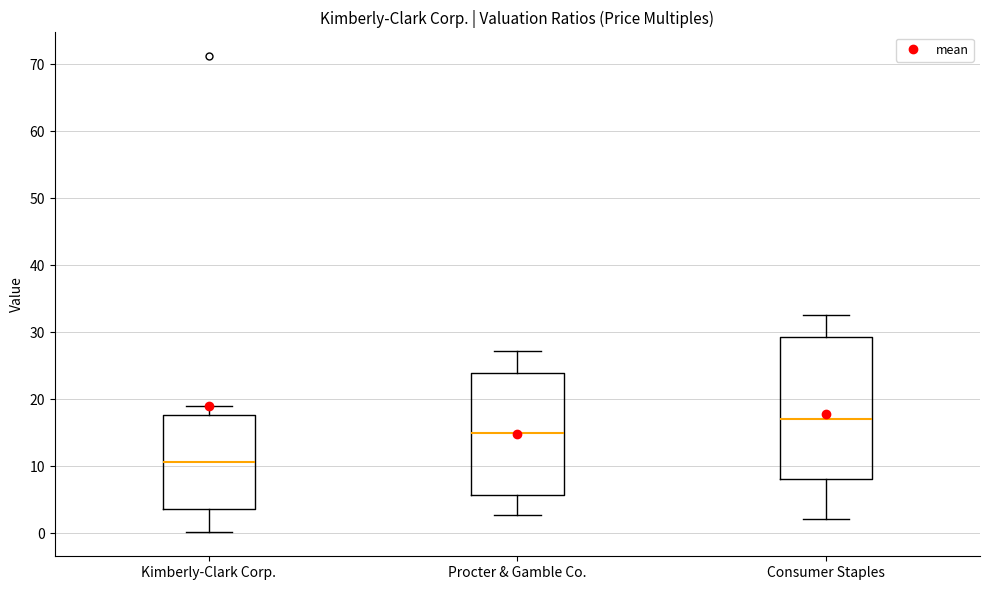

Reading left to right, read every box against the y-axis: the position of its median line, the range the box covers, and the ends of its whiskers. The values are not printed on the chart, so give them approximately, as read against the axis.

Kimberly-Clark Corp.: median 11, box 4 to 18, whiskers 0 to 19
Procter & Gamble Co.: median 15, box 6 to 24, whiskers 3 to 27
Consumer Staples: median 17, box 8 to 29, whiskers 2 to 33